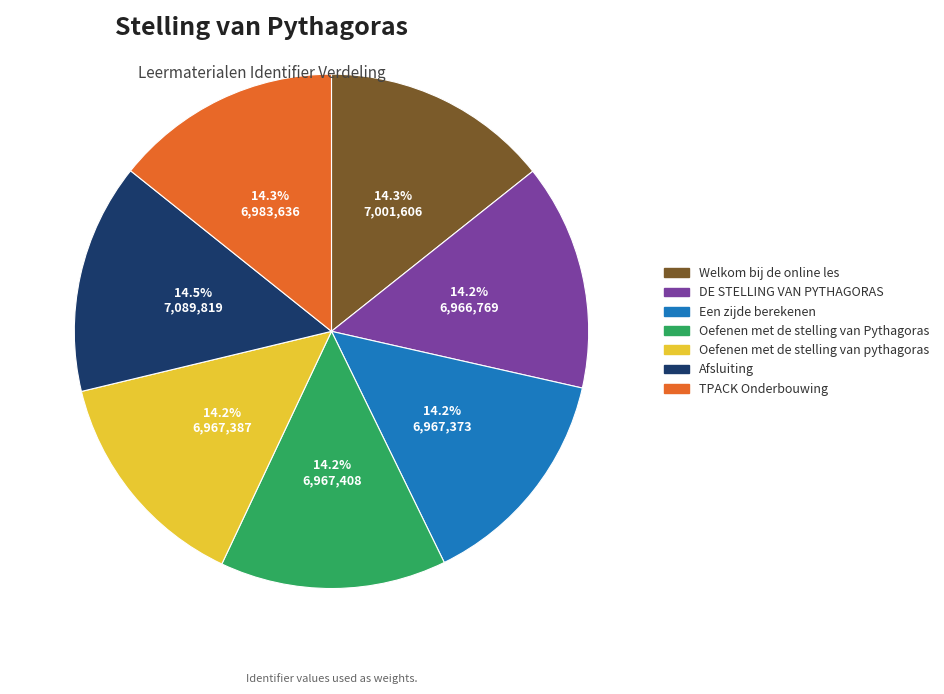

What is the ratio of the value at TPACK Onderbouwing to the value at Een zijde berekenen?

1.0